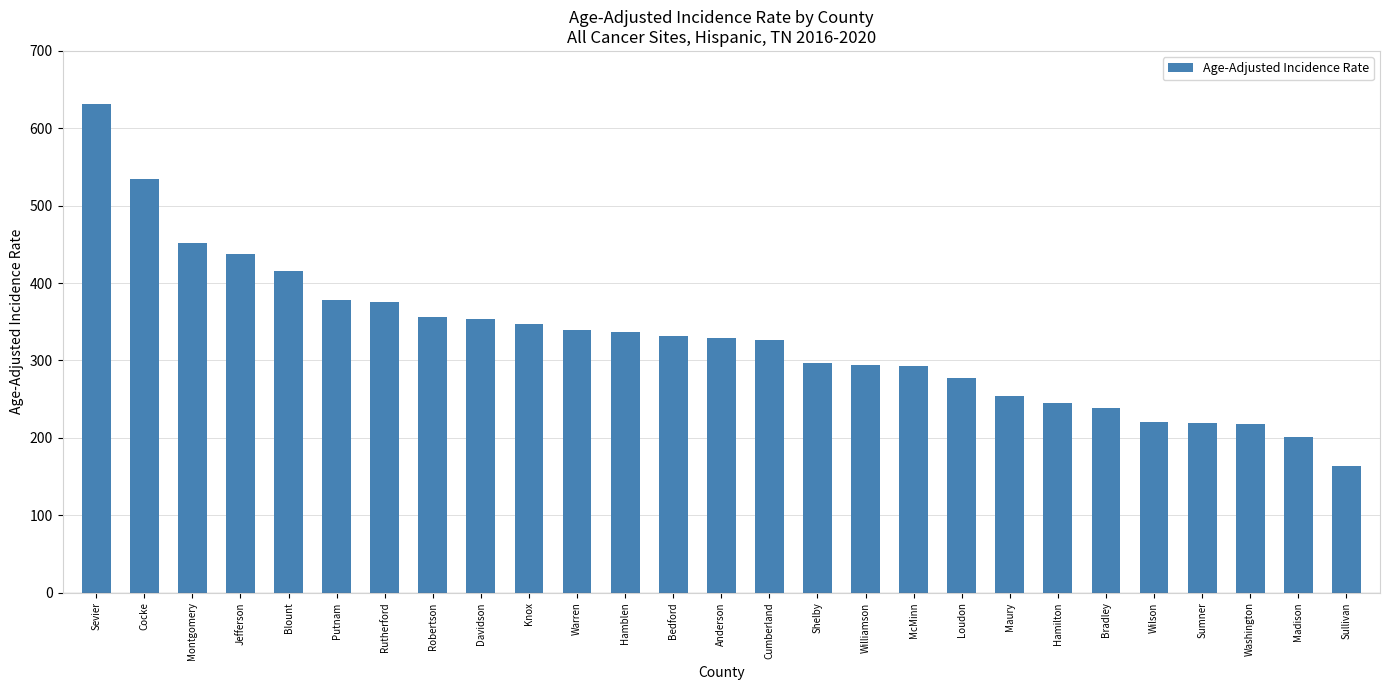

What is the greatest value displayed?

631.9